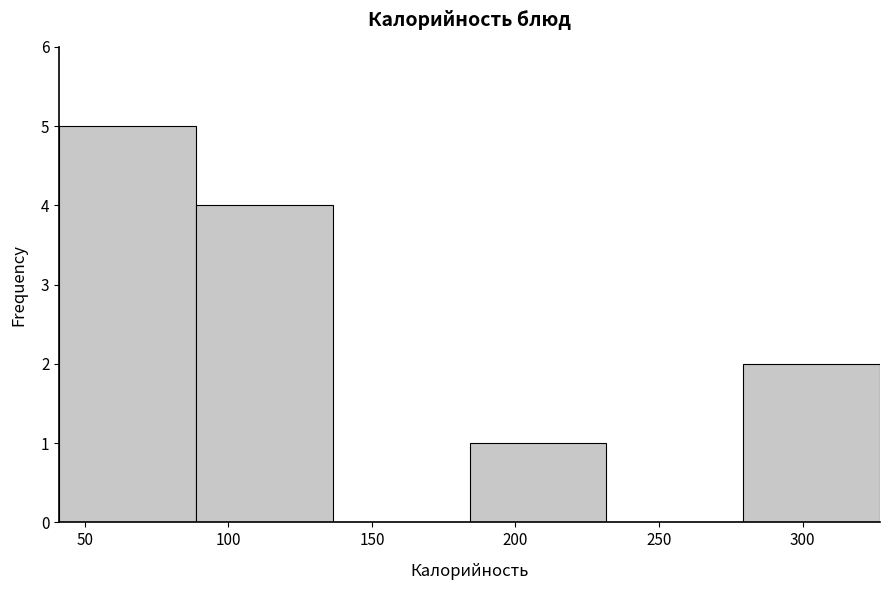

Reading left to right, list every bar in this chart as the range it spans on the x-axis followed by its height. Neither the bar edges nor the heights are printed on the chart, so give them approximately, as read against the axes.

40 to 90: 5
90 to 135: 4
135 to 185: 0
185 to 230: 1
230 to 280: 0
280 to 325: 2